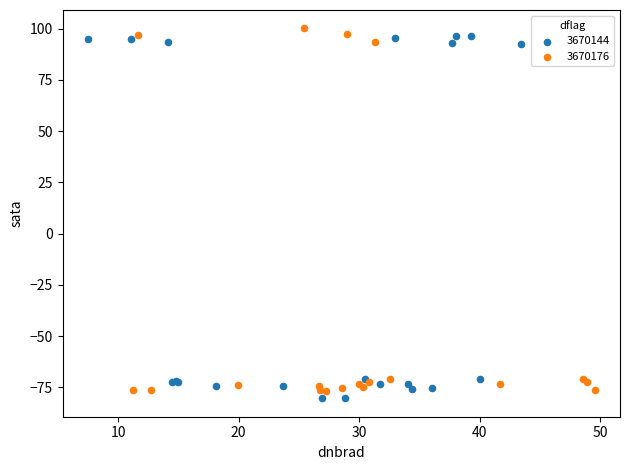

Which series reaches the maximum Y coordinate?

3670176